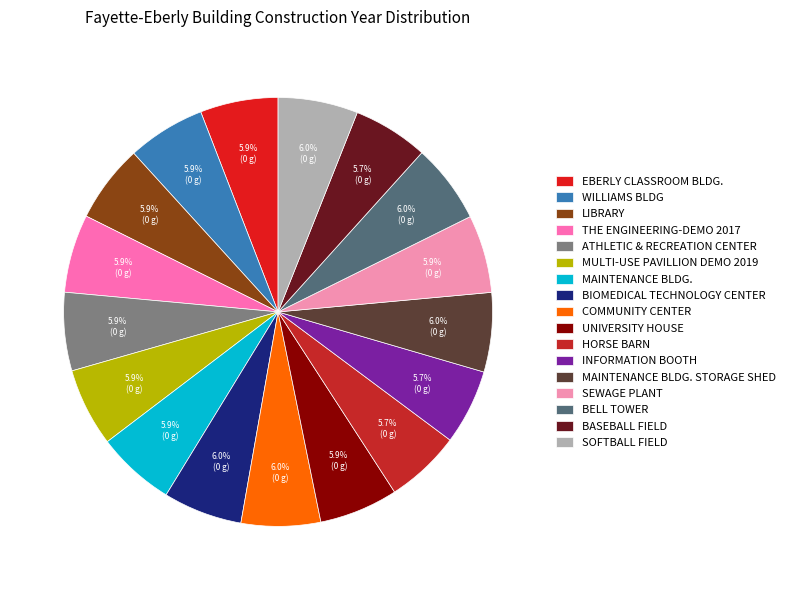

What is the smallest slice in the pie chart?

HORSE BARN